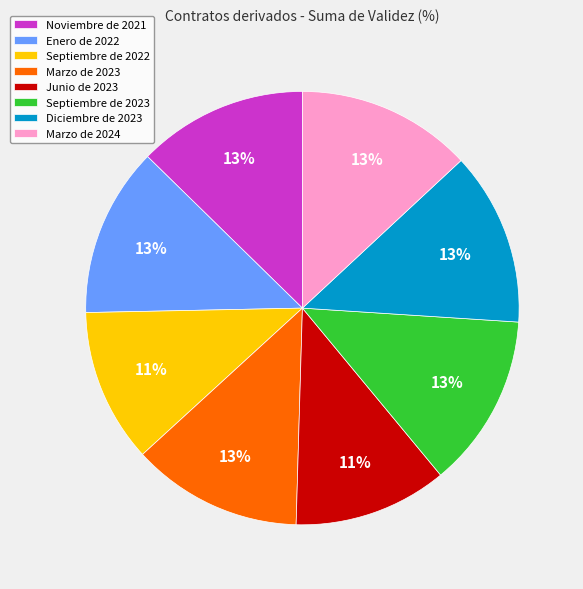

Is the sum of Septiembre de 2023 and Noviembre de 2021 greater than half?

No